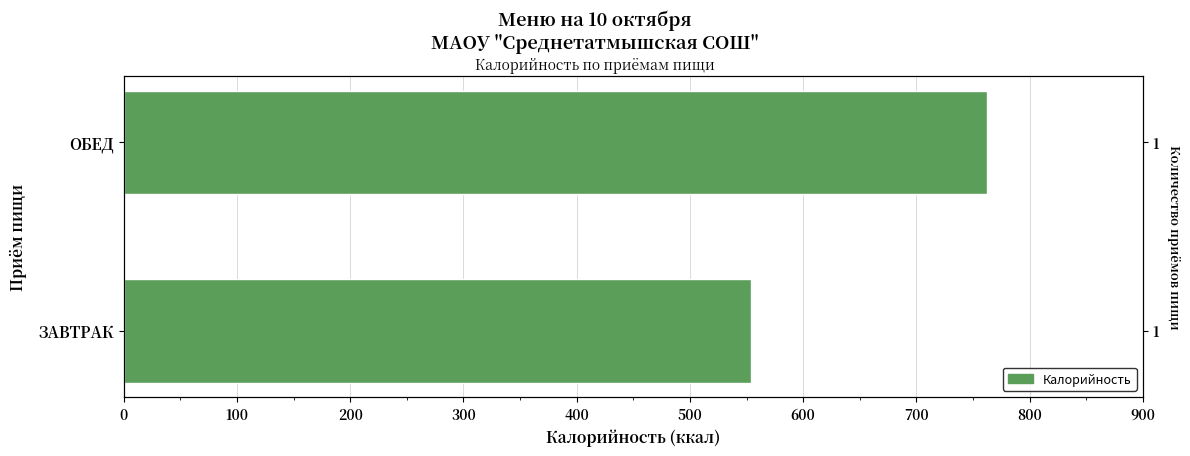

Does the chart contain stacked bars?

No